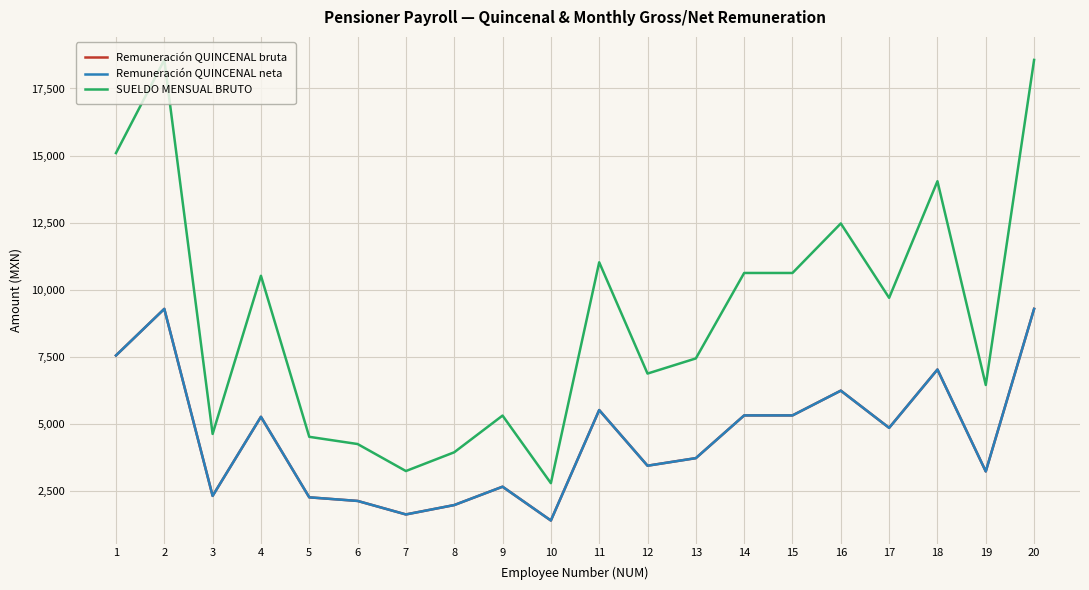

What is the spread (max minus min) of values at 7?

1618.3